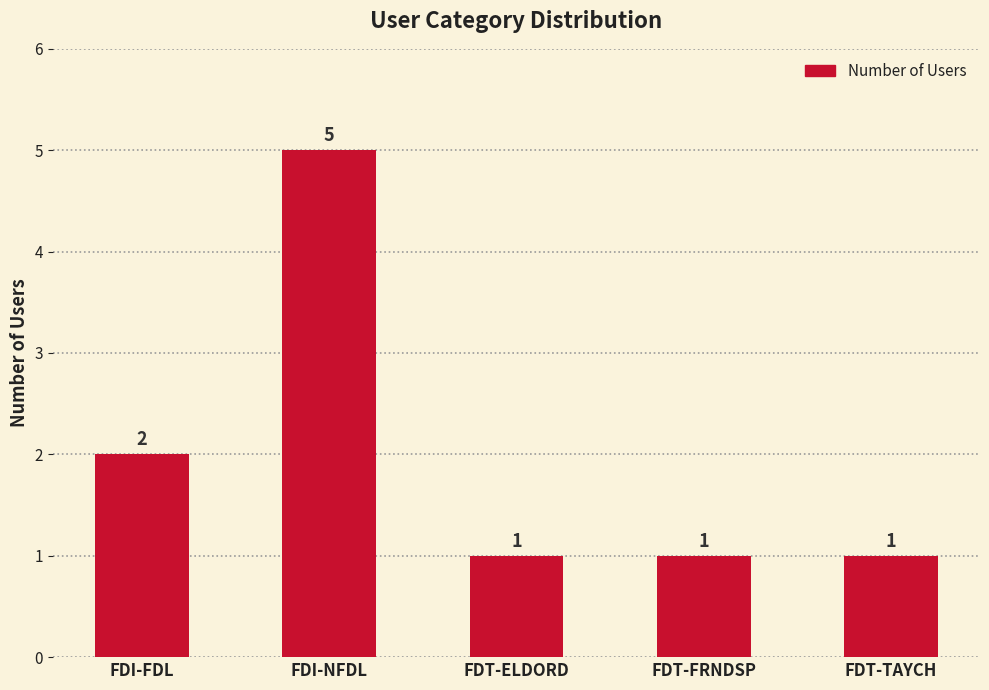

What is the difference between the values at FDT-FRNDSP and FDI-NFDL?

4